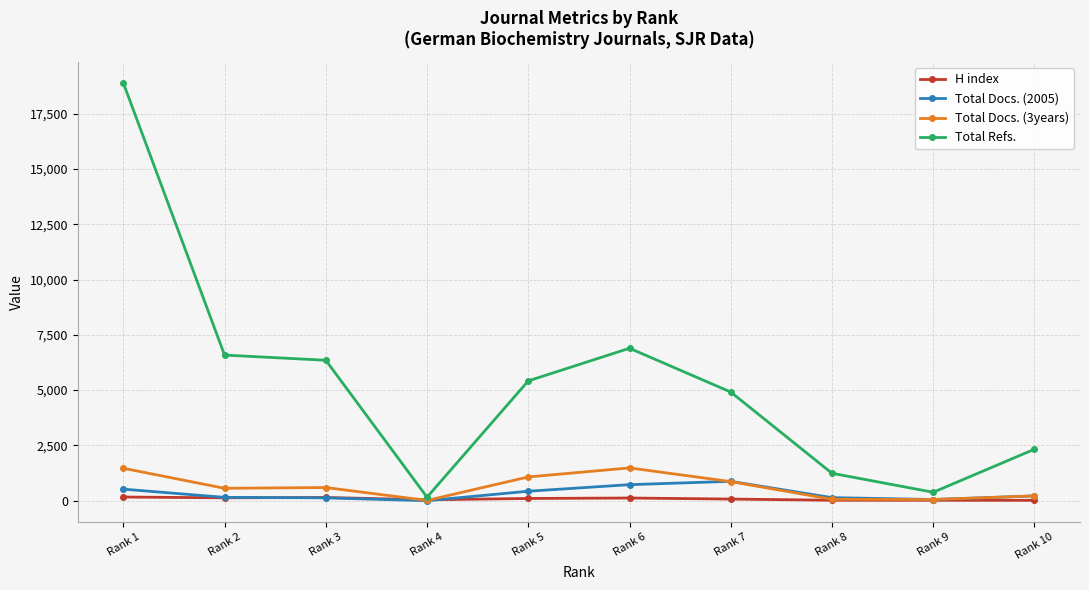

Does the chart display data point markers on the line(s)?

Yes